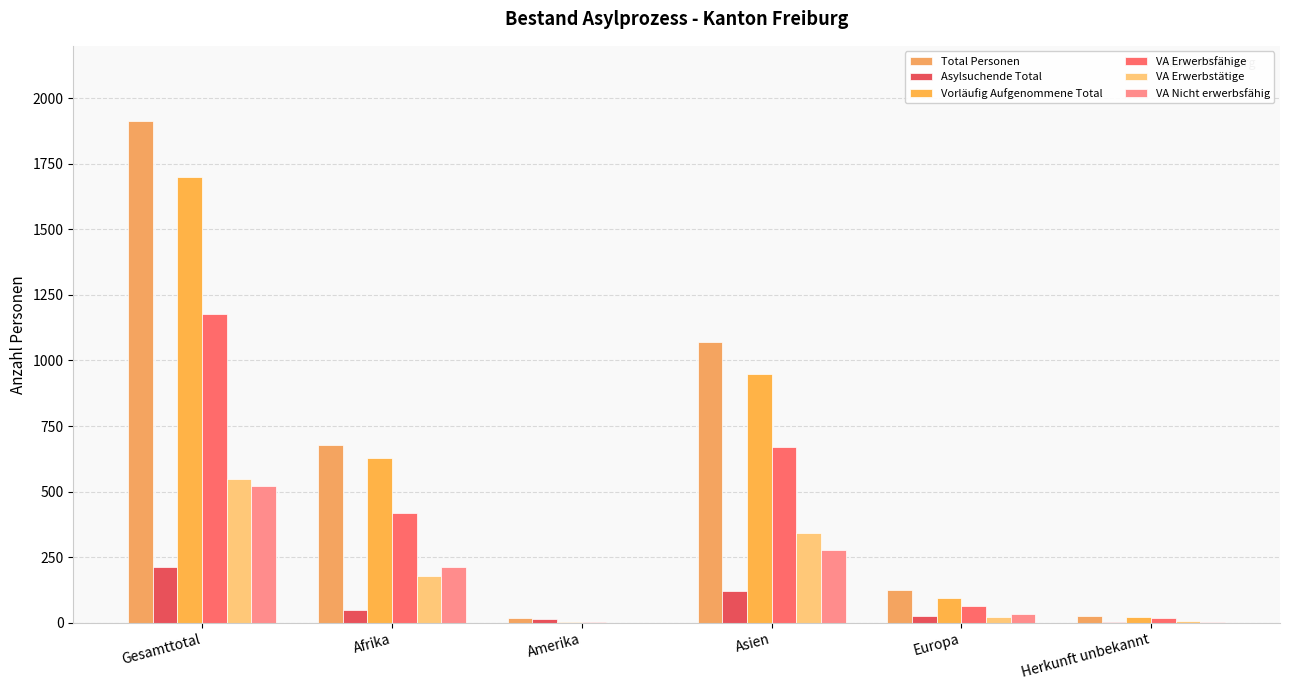

Which series has the largest range (max minus min)?

Total Personen